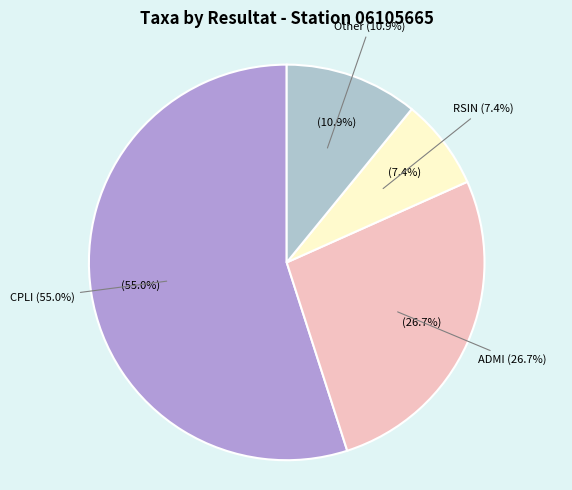

The ADSH slice represents 1% of the pie. True or false?

False